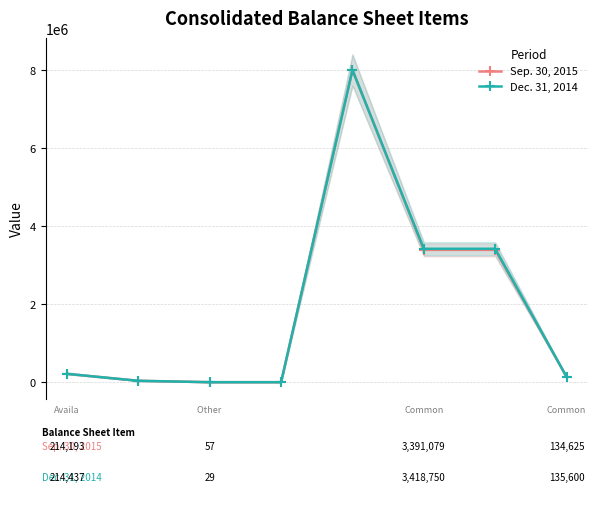

Rank the series by their average value, from lowest to highest.

Sep. 30, 2015, Dec. 31, 2014